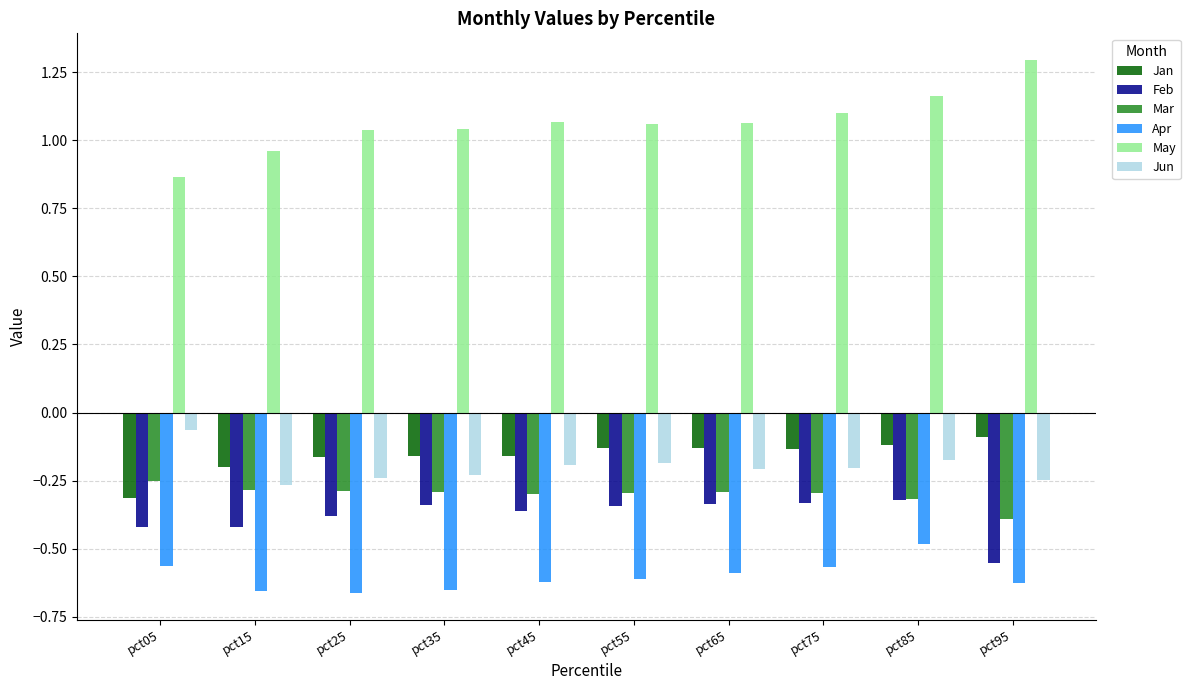

What are all the series names shown in the legend?

Jan, Feb, Mar, Apr, May, Jun